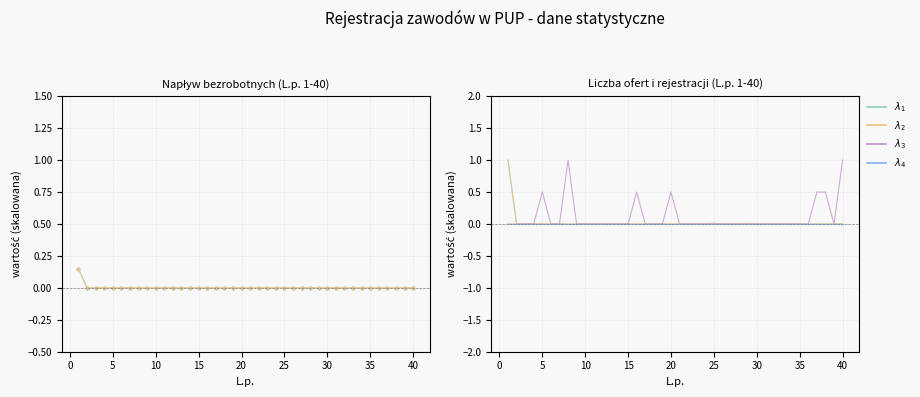

Which category has the lowest value across all series?

30